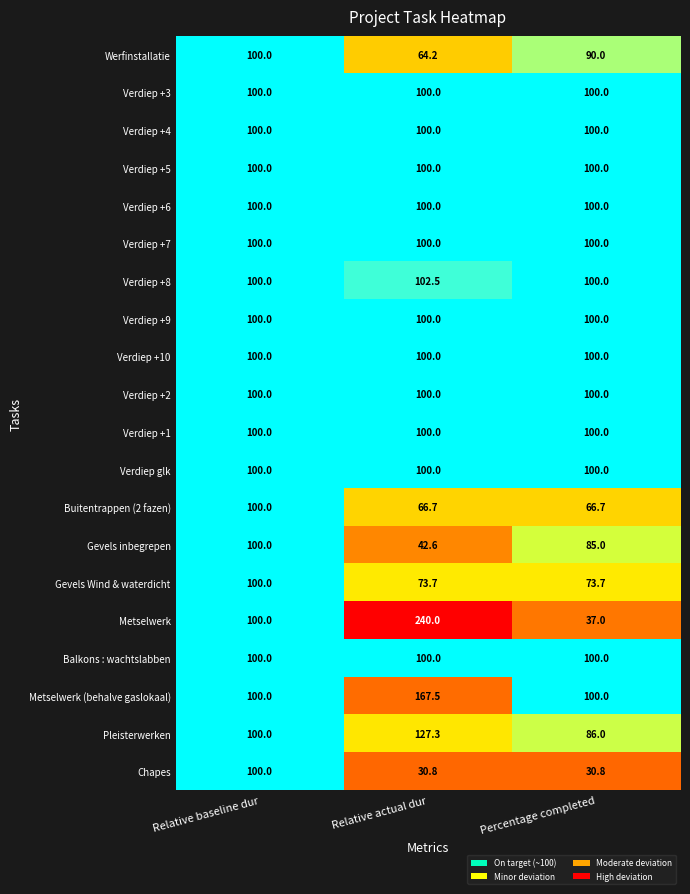

Reading left to right, what are all the values shown in this chart?

Werfinstallatie: Werfinstallatie=100.0	Verdiep +3=64.2	Verdiep +4=90.0
Verdiep +3: Werfinstallatie=100.0	Verdiep +3=100.0	Verdiep +4=100.0
Verdiep +4: Werfinstallatie=100.0	Verdiep +3=100.0	Verdiep +4=100.0
Verdiep +5: Werfinstallatie=100.0	Verdiep +3=100.0	Verdiep +4=100.0
Verdiep +6: Werfinstallatie=100.0	Verdiep +3=100.0	Verdiep +4=100.0
Verdiep +7: Werfinstallatie=100.0	Verdiep +3=100.0	Verdiep +4=100.0
Verdiep +8: Werfinstallatie=100.0	Verdiep +3=102.5	Verdiep +4=100.0
Verdiep +9: Werfinstallatie=100.0	Verdiep +3=100.0	Verdiep +4=100.0
Verdiep +10: Werfinstallatie=100.0	Verdiep +3=100.0	Verdiep +4=100.0
Verdiep +2: Werfinstallatie=100.0	Verdiep +3=100.0	Verdiep +4=100.0
Verdiep +1: Werfinstallatie=100.0	Verdiep +3=100.0	Verdiep +4=100.0
Verdiep glk: Werfinstallatie=100.0	Verdiep +3=100.0	Verdiep +4=100.0
Buitentrappen (2 fazen): Werfinstallatie=100.0	Verdiep +3=66.7	Verdiep +4=66.7
Gevels inbegrepen: Werfinstallatie=100.0	Verdiep +3=42.6	Verdiep +4=85.0
Gevels Wind & waterdicht: Werfinstallatie=100.0	Verdiep +3=73.7	Verdiep +4=73.7
Metselwerk: Werfinstallatie=100.0	Verdiep +3=240.0	Verdiep +4=37.0
Balkons : wachtslabben: Werfinstallatie=100.0	Verdiep +3=100.0	Verdiep +4=100.0
Metselwerk (behalve gaslokaal): Werfinstallatie=100.0	Verdiep +3=167.5	Verdiep +4=100.0
Pleisterwerken: Werfinstallatie=100.0	Verdiep +3=127.3	Verdiep +4=86.0
Chapes: Werfinstallatie=100.0	Verdiep +3=30.8	Verdiep +4=30.8